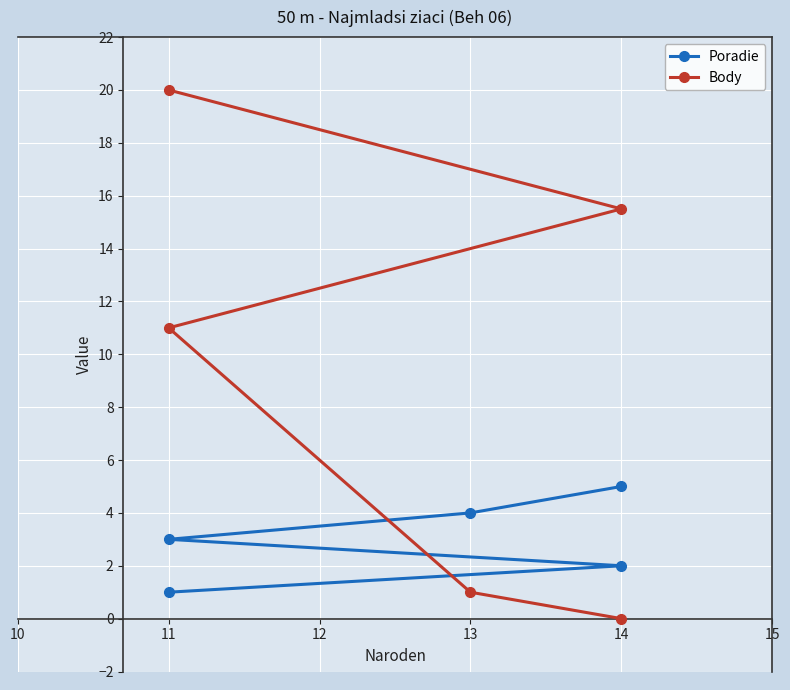

After their last crossing, which series has the higher values: Poradie or Body?

Poradie